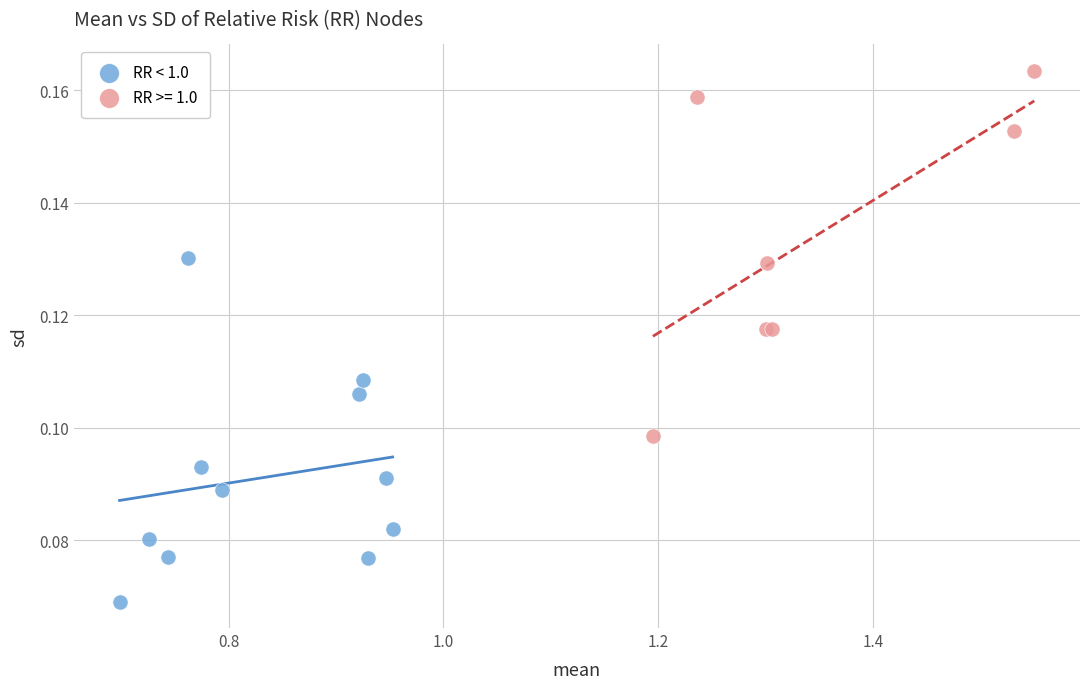

Which series reaches the maximum Y coordinate?

RR >= 1.0